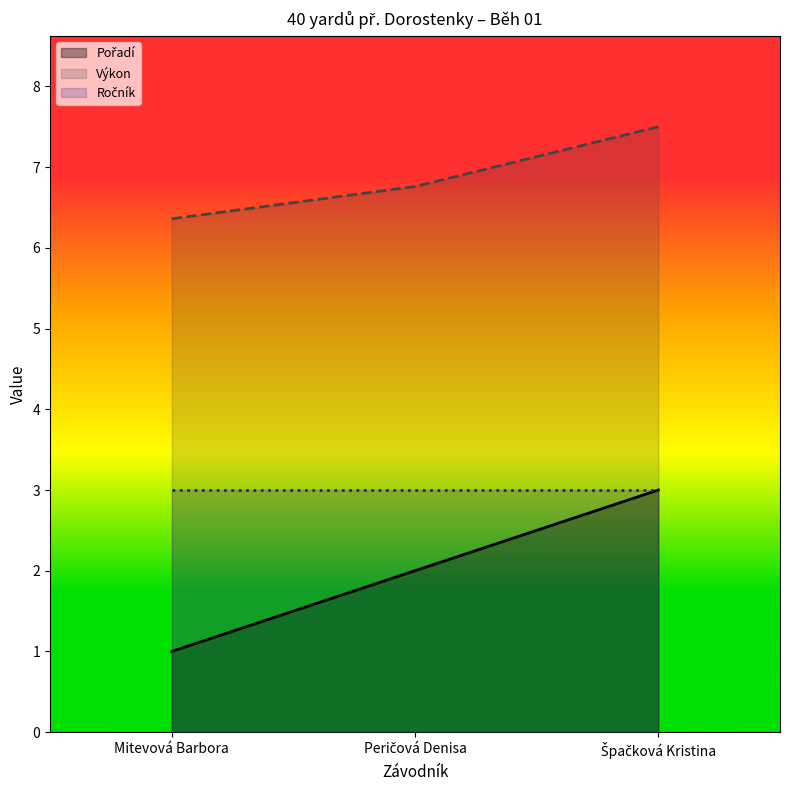

Rank the categories by Pořadí value from highest to lowest.

Špačková Kristina, Peričová Denisa, Mitevová Barbora